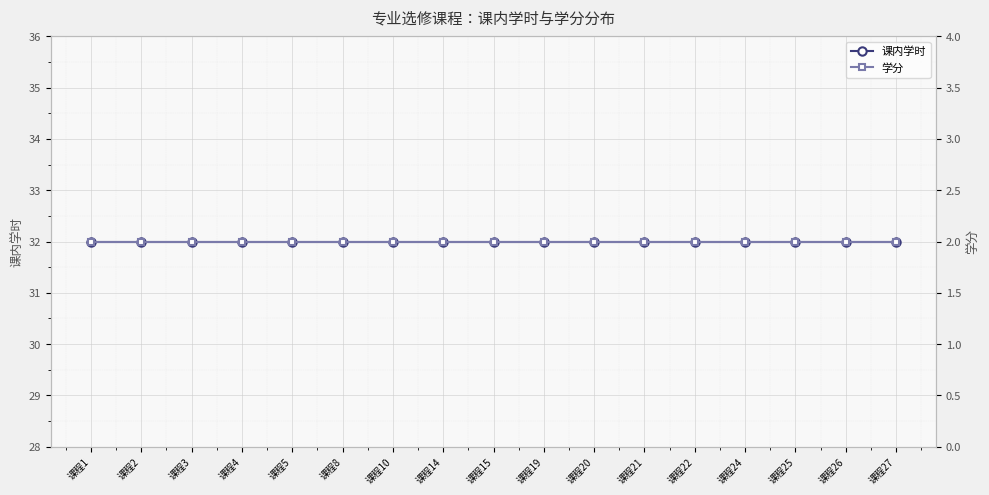

True or false: 课内学时 has more than 1 points higher than both neighbors.

False